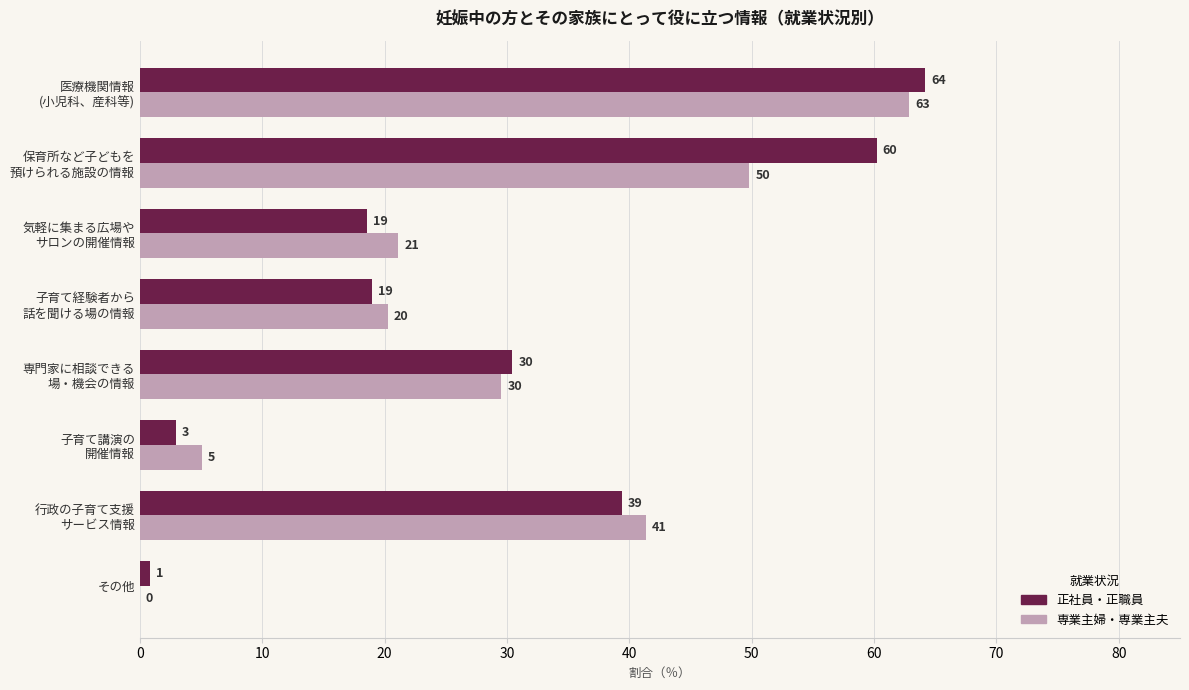

What is the sum of all 専業主婦・専業主夫 values?

230.0